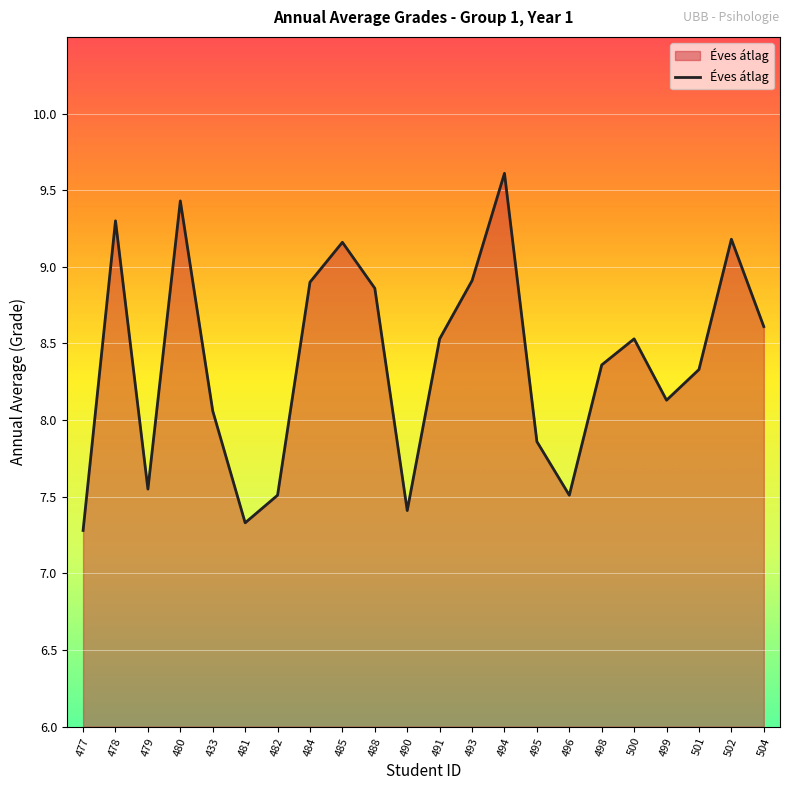

True or false: the data shows 8.3 at 501.

True